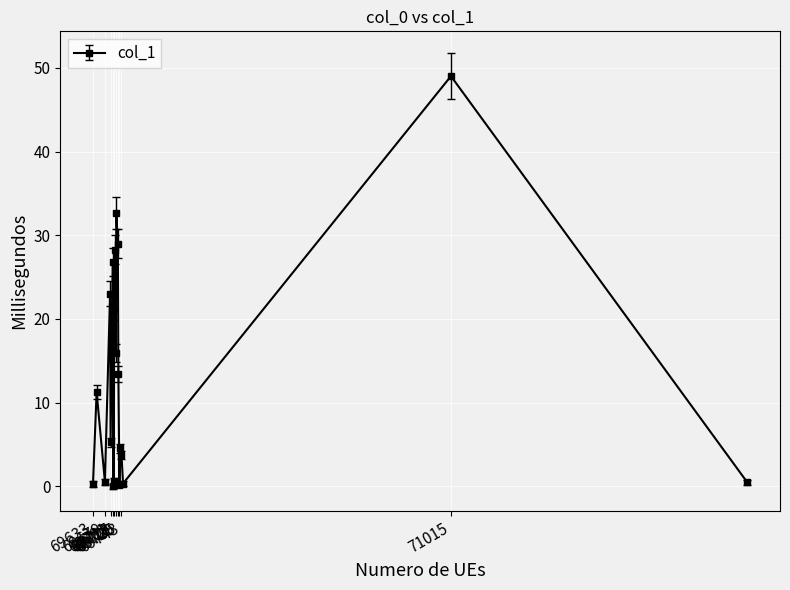

What is the greatest value displayed?

49.0